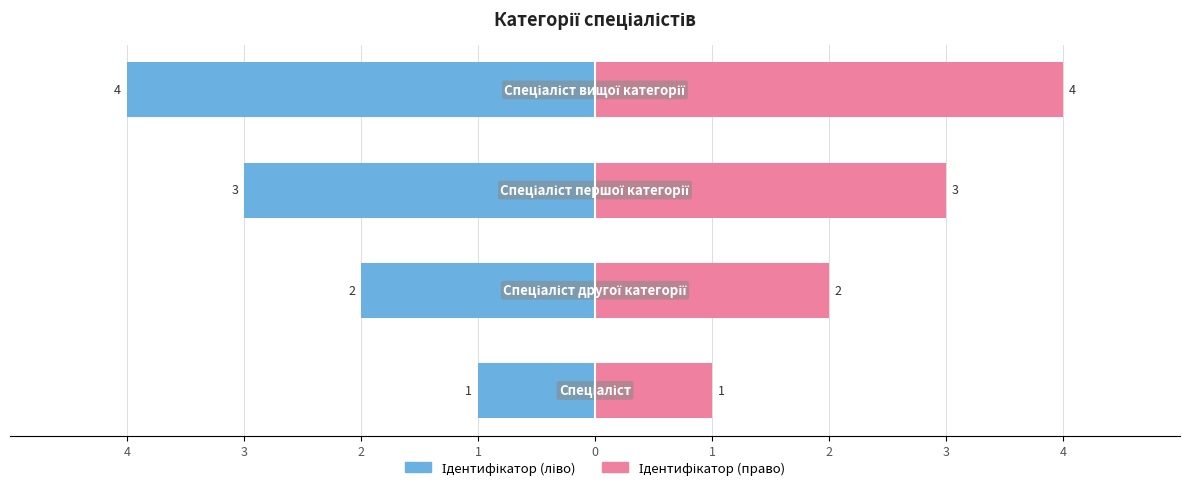

Reading right to left, extract all data points from this chart.

Ідентифікатор (ліворуч): -4	-3	-2	-1
Ідентифікатор (праворуч): 4	3	2	1